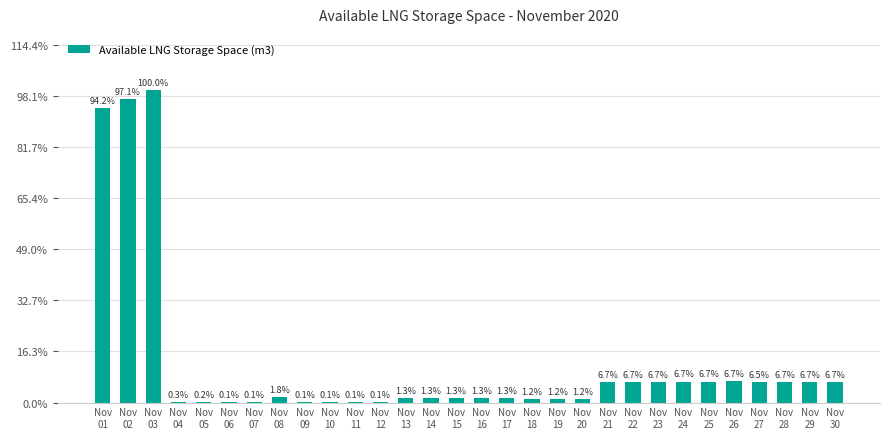

Which label corresponds to the smallest value in the chart?

Nov
10